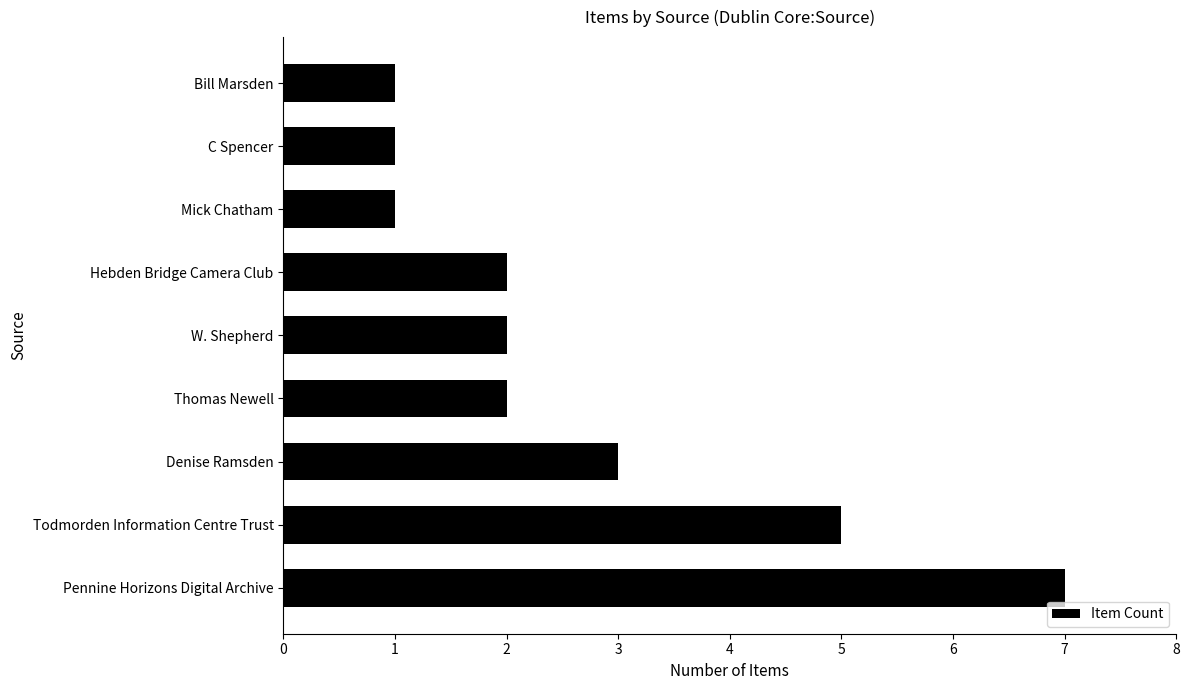

Which has a higher value, Pennine Horizons Digital Archive or Hebden Bridge Camera Club?

Pennine Horizons Digital Archive